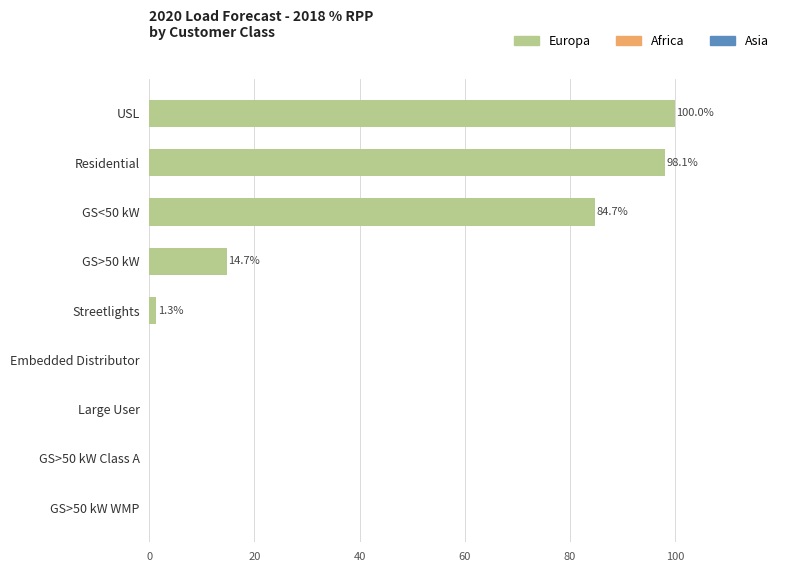

What is the change in value from GS<50 kW to USL?

+15.3